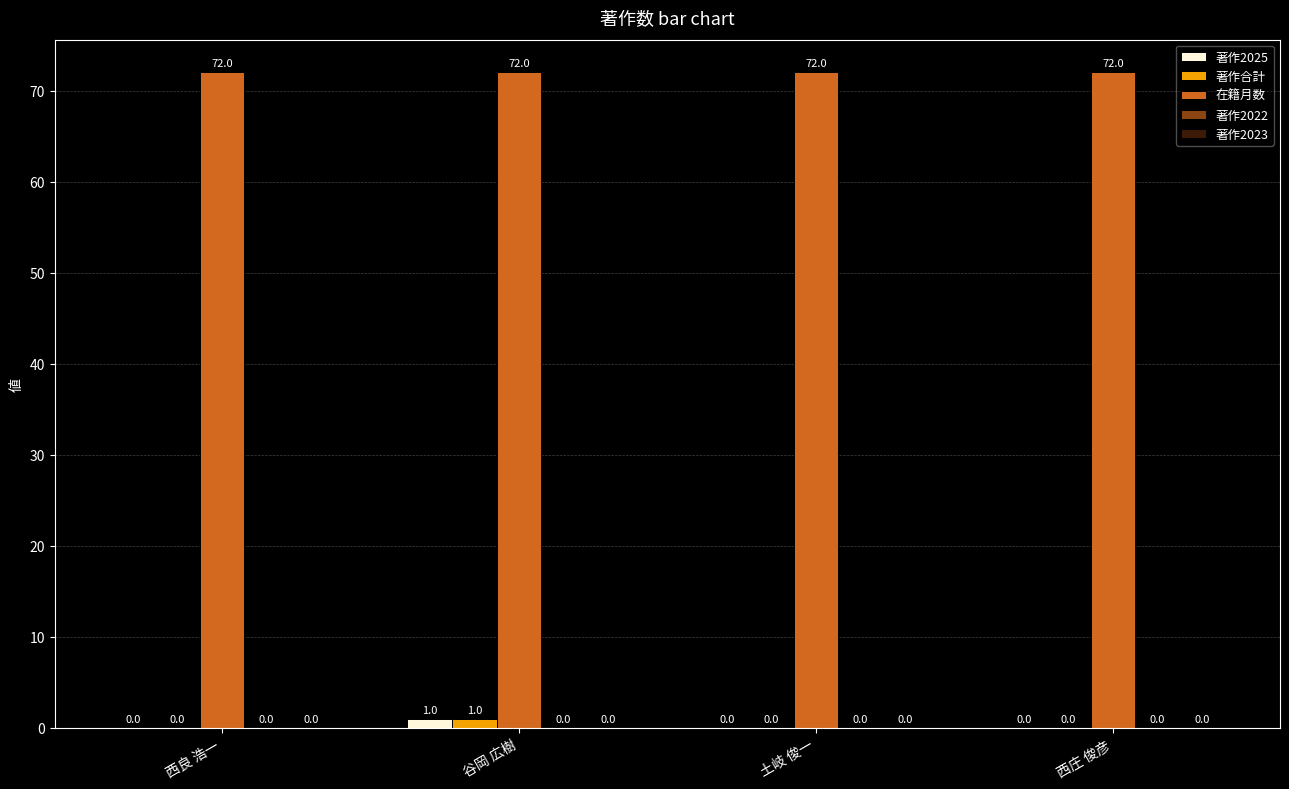

What is the sum of all 在籍月数 values?

288